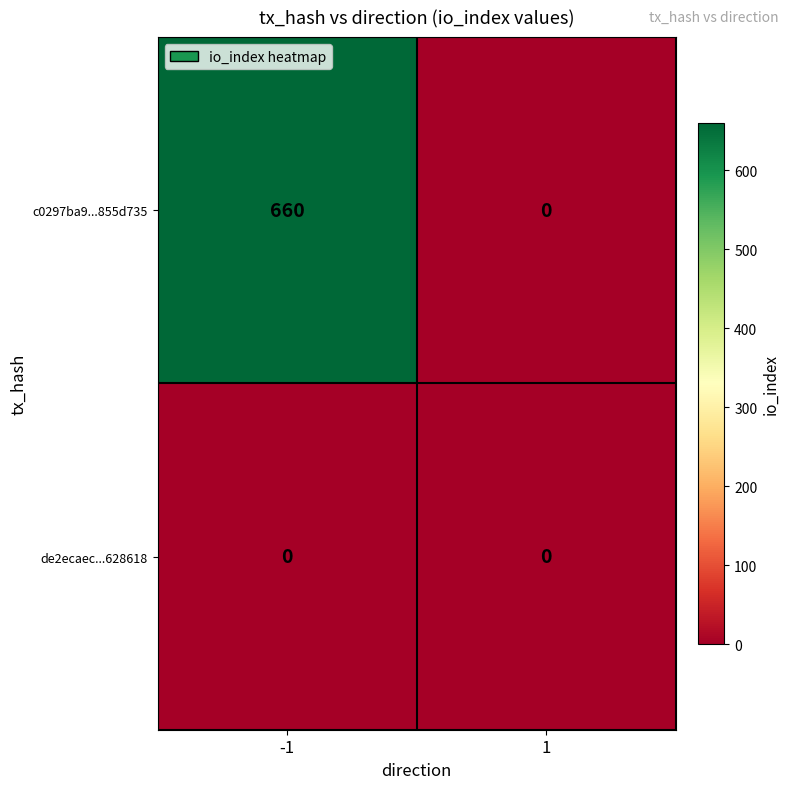

What is the difference between the maximum and minimum values in the c0297ba9...855d735 series?

660